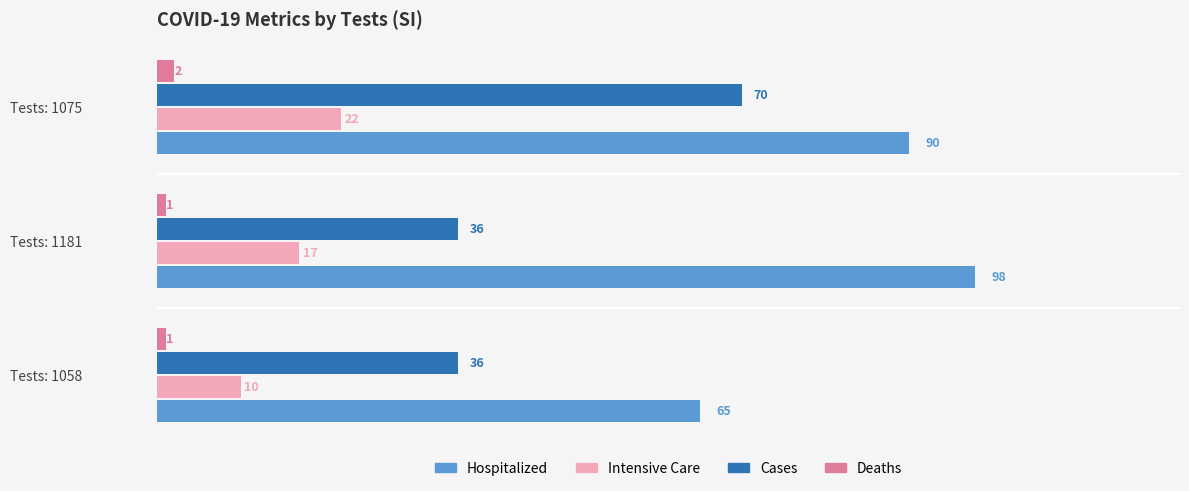

At which category is the sum across all series the highest?

Tests: 1075